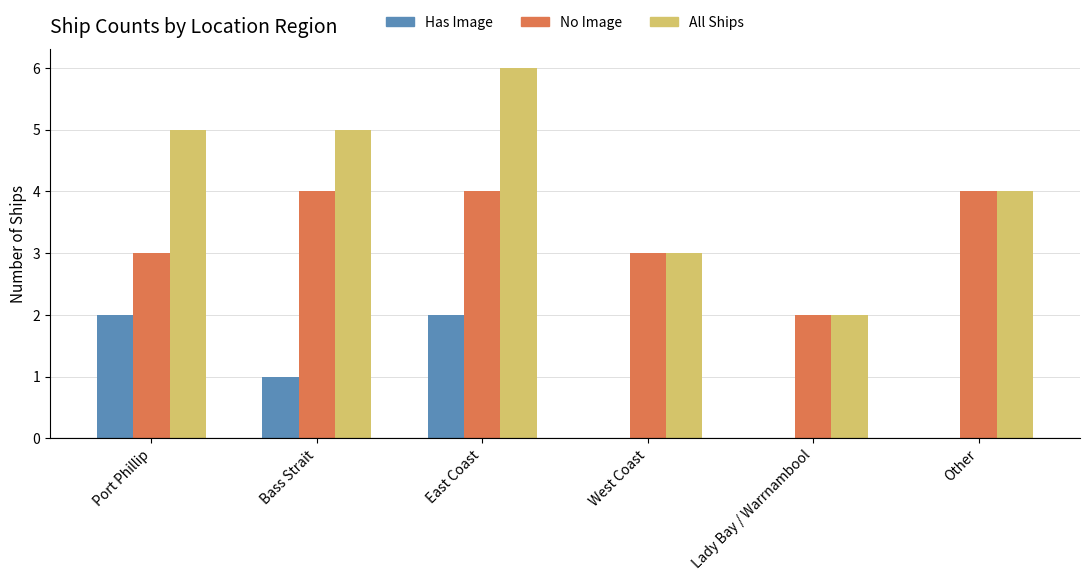

Does the chart contain stacked bars?

No